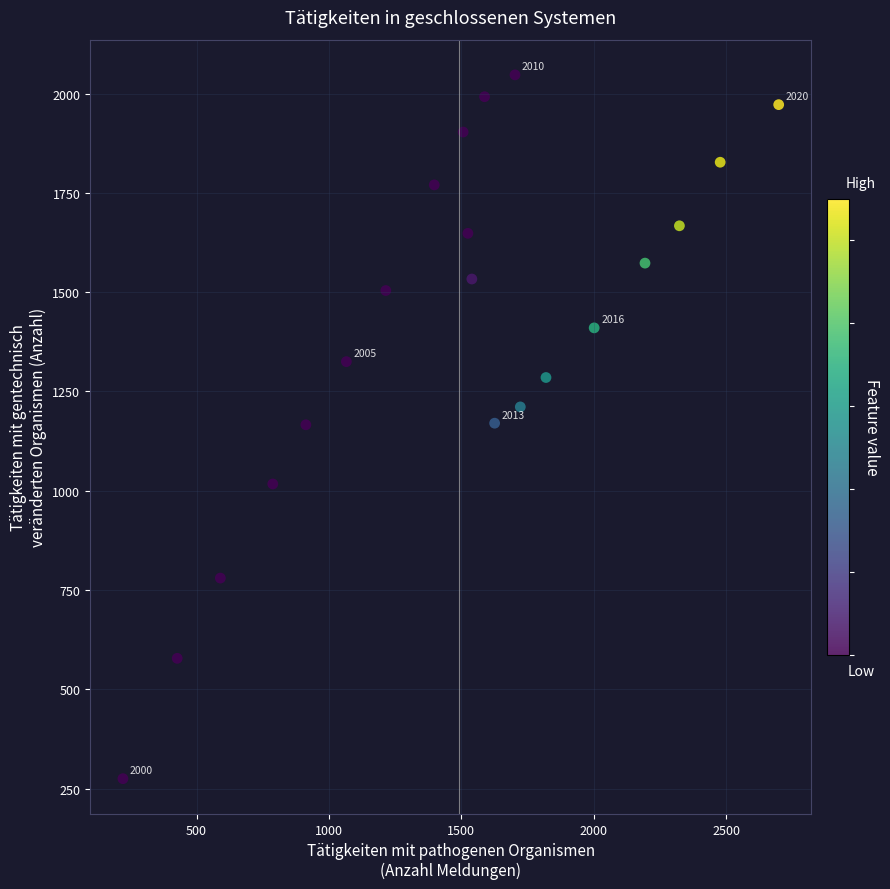

What is the range of X values (max minus min)?

2477